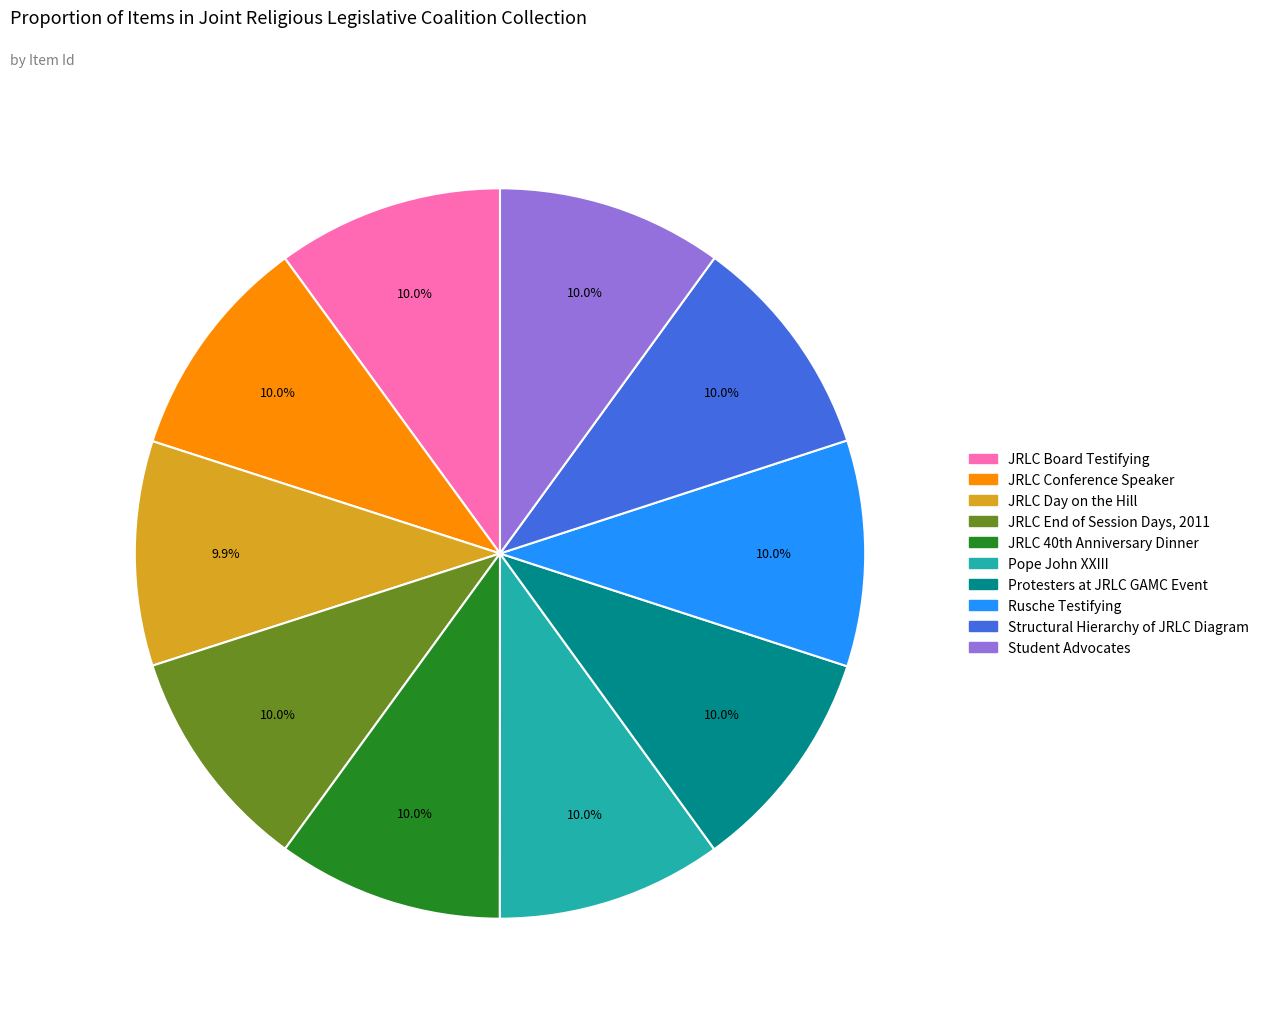

True or false: Pope John XXIII accounts for 1% of the total.

False